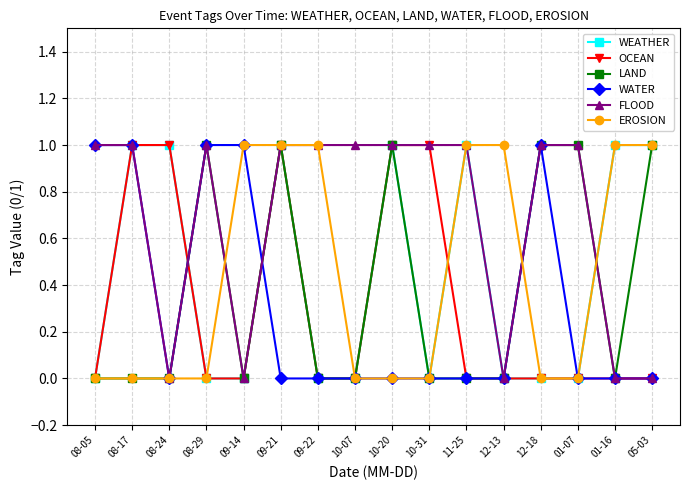

What are all the series names shown in the legend?

WEATHER, OCEAN, LAND, WATER, FLOOD, EROSION